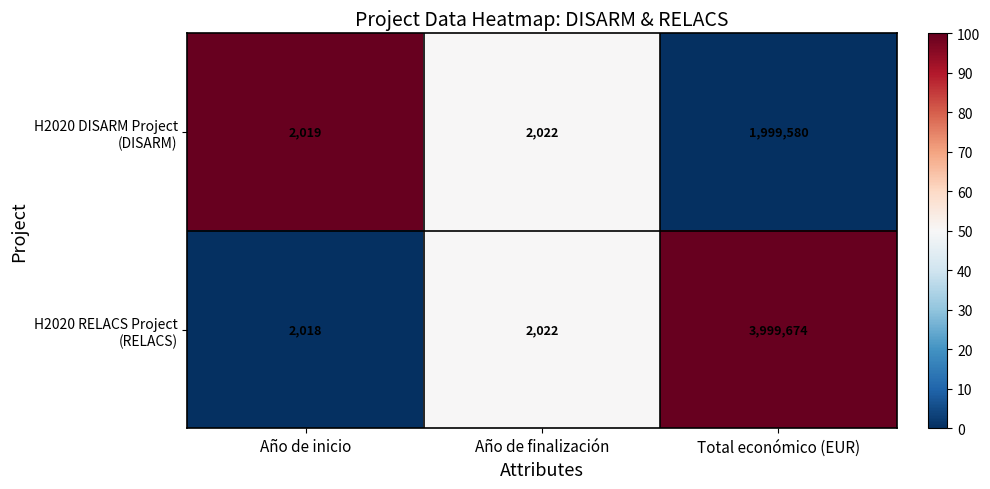

Which category has the lowest value across all series?

Año de inicio